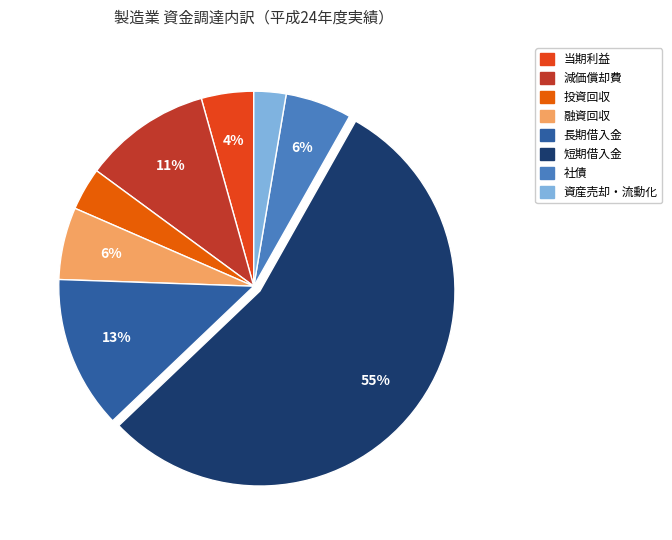

Which slice is the largest?

短期借入金